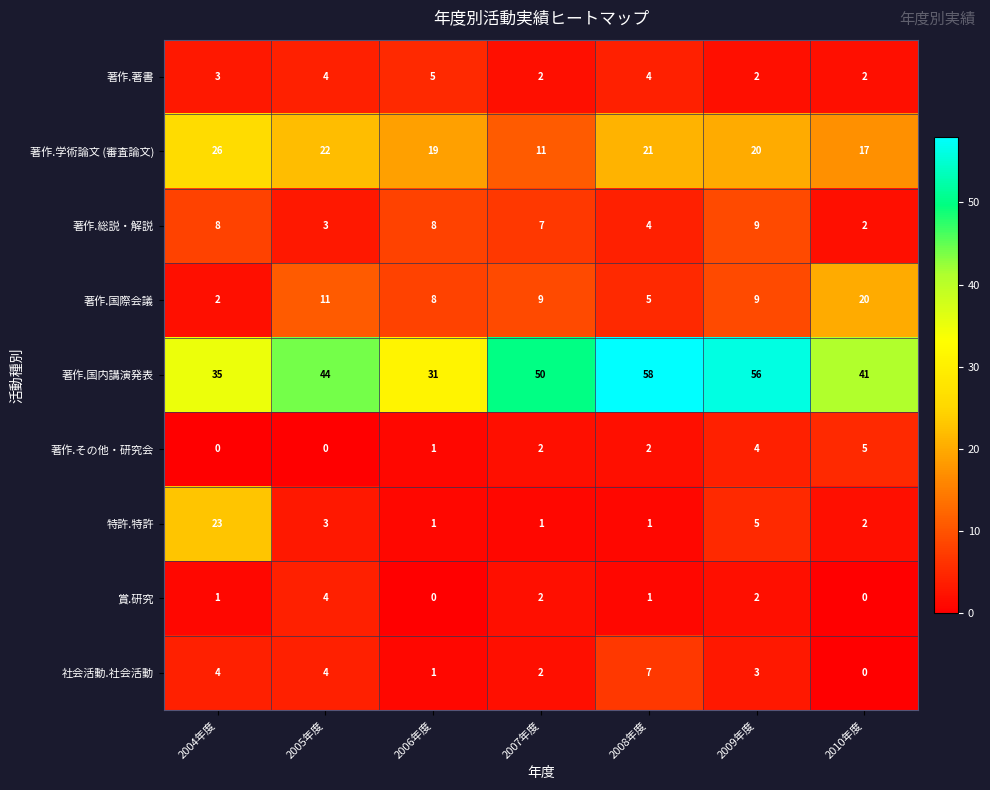

Is it true that 著作.国際会議 equals 19 at 2005年度?

False